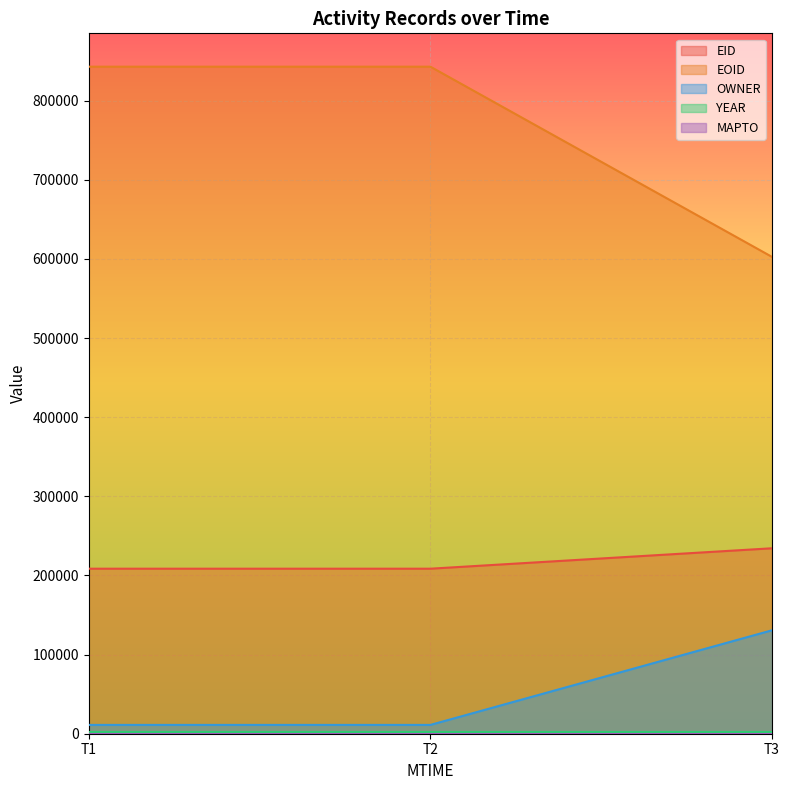

What is the lowest value of the OWNER series?

11140